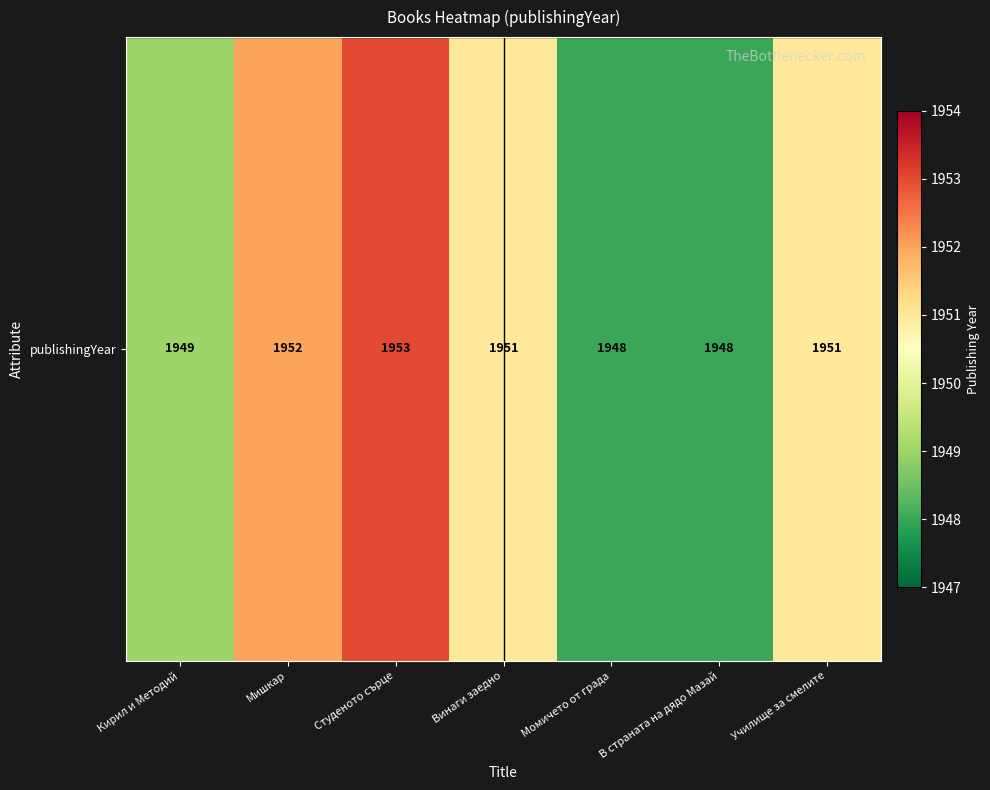

What is the sum of the values at Мишкар and Момичето от града?

3900